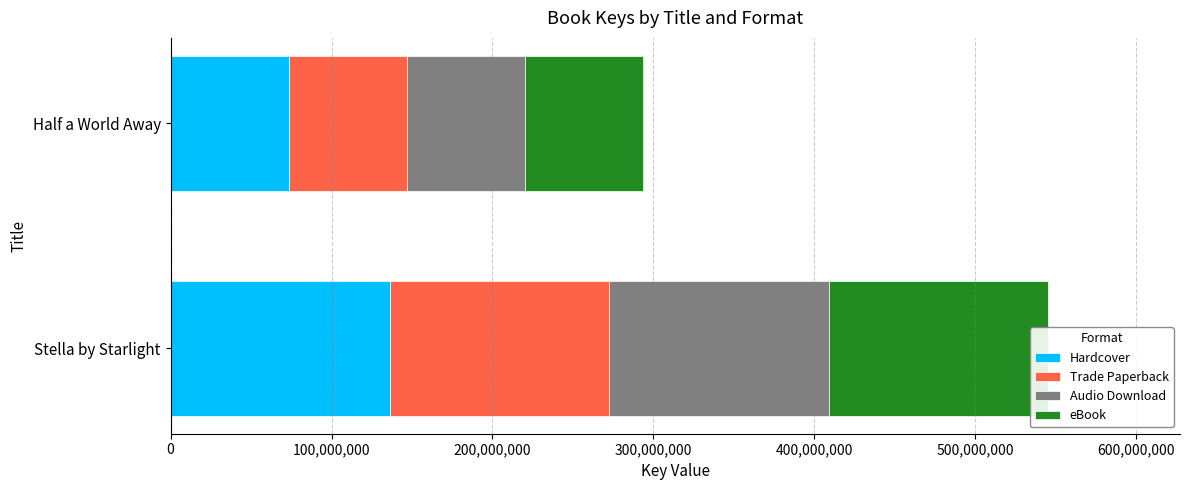

What are all the series names shown in the legend?

Hardcover, Trade Paperback, Audio Download, eBook